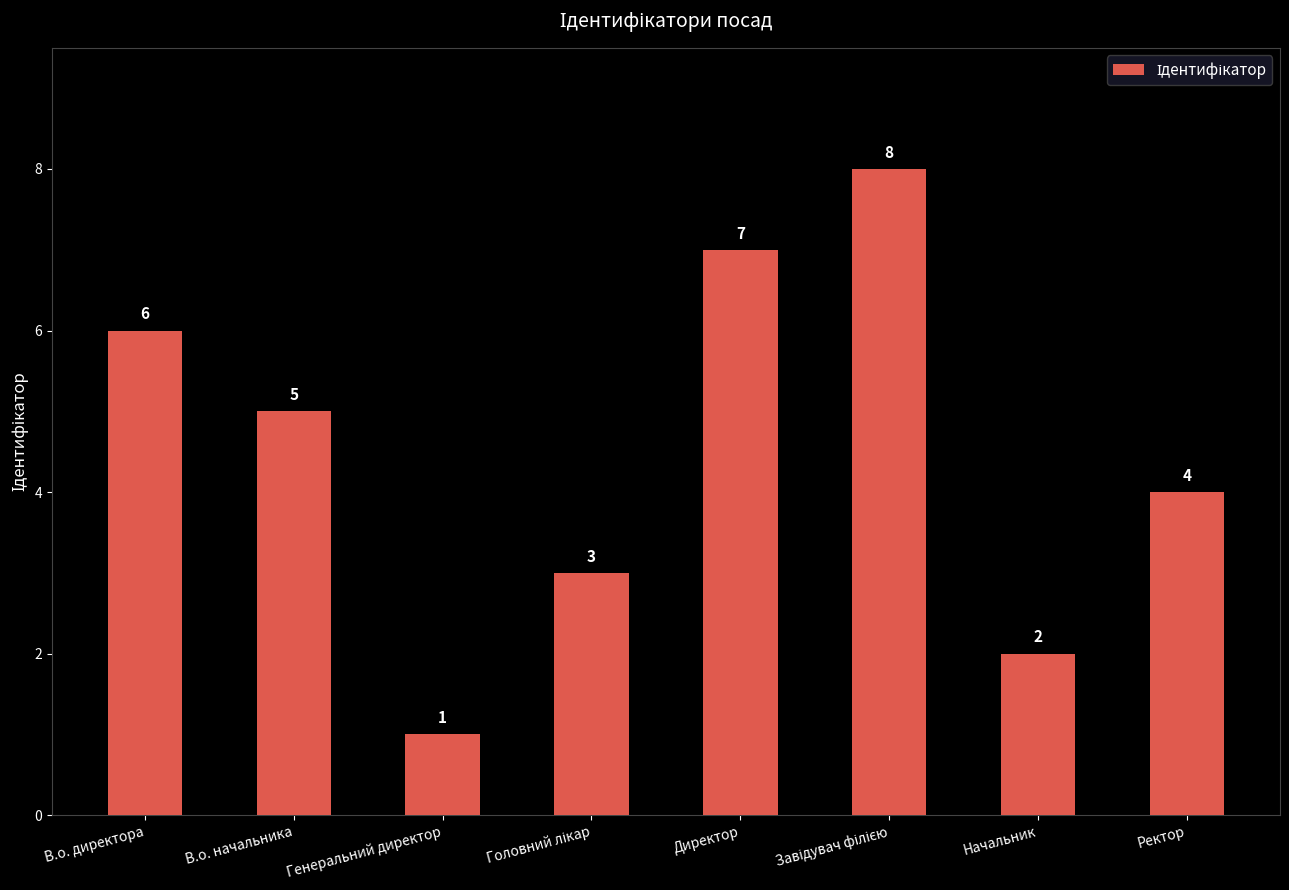

What is the difference between the values at Генеральний директор and В.о. директора?

5